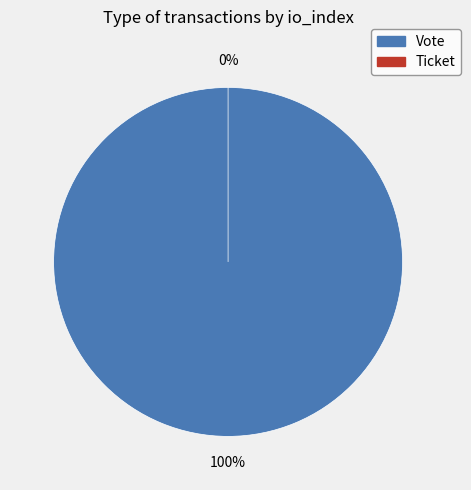

To the nearest percent, what is the combined percentage of Vote and Ticket?

100%